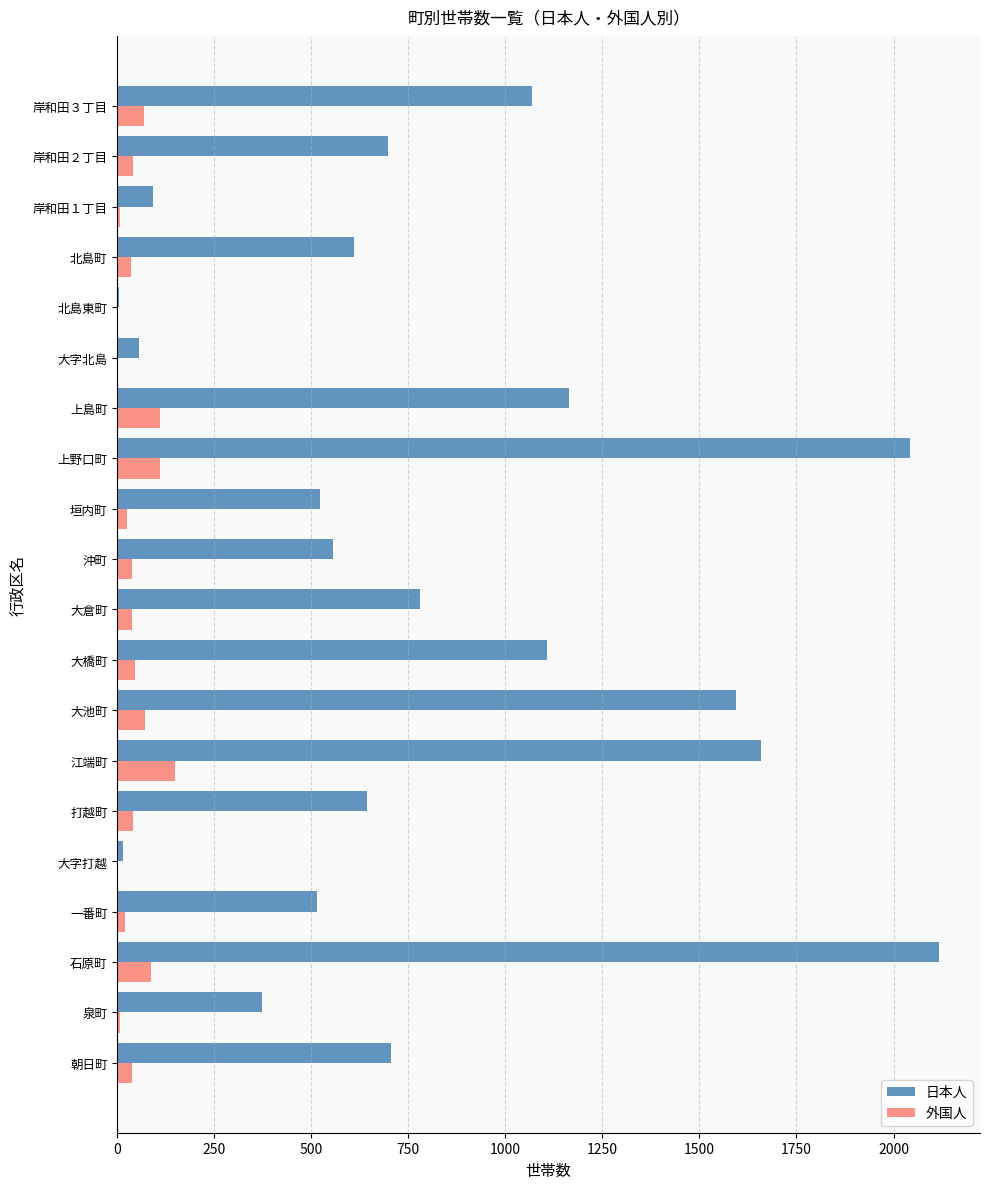

What is the sum of all 外国人 values?

930